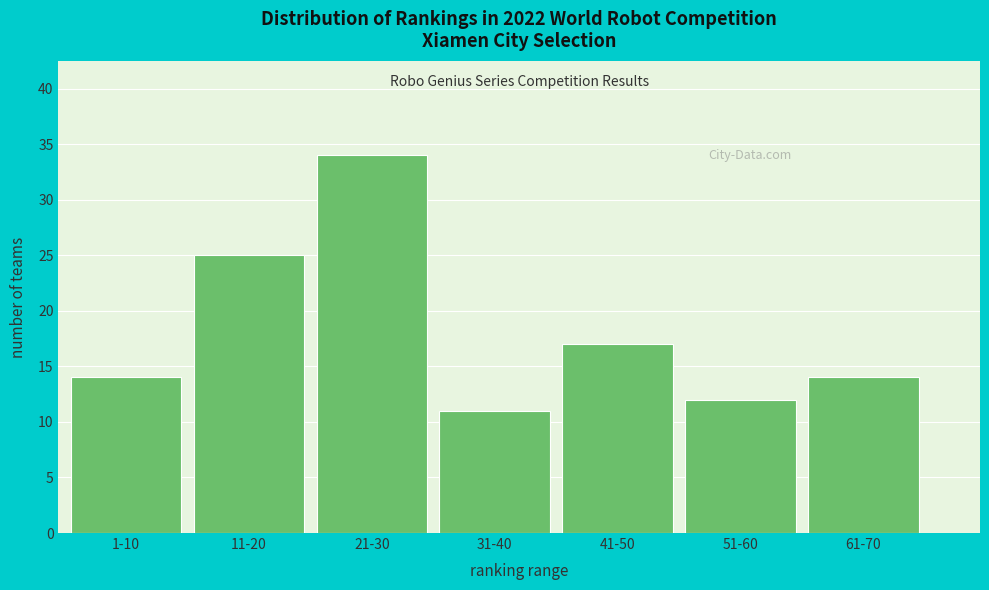

Reading right to left, extract all data points from this chart.

14	12	17	11	34	25	14